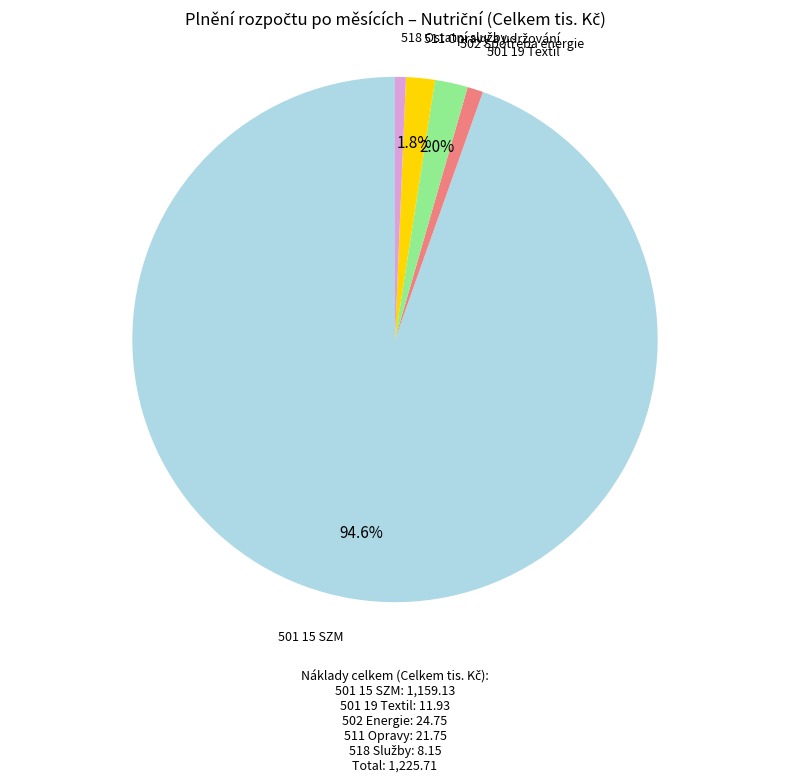

How many segments does this pie chart have?

5